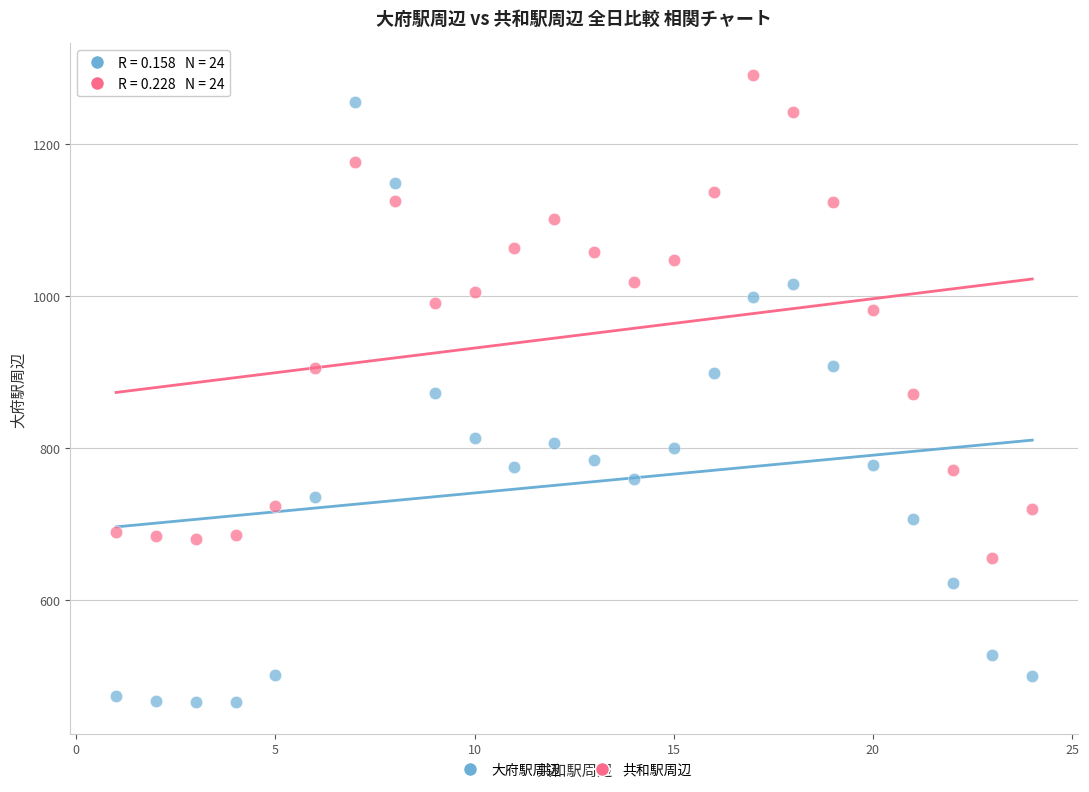

Which series contains the highest Y value?

共和駅周辺